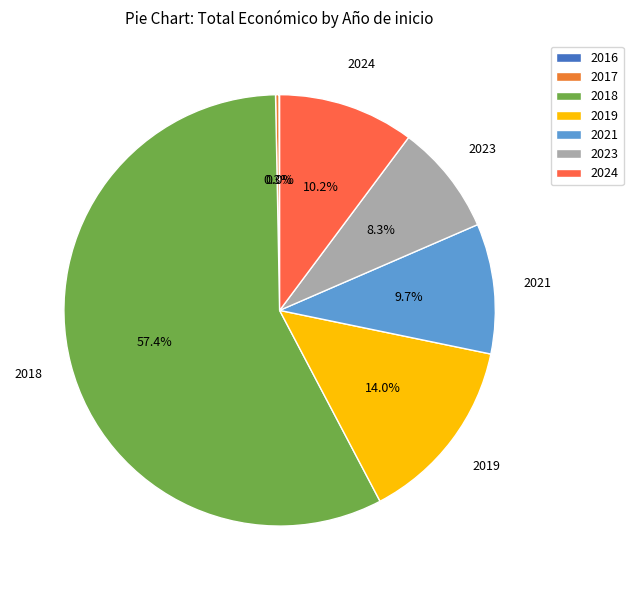

Does any single category account for the majority?

Yes